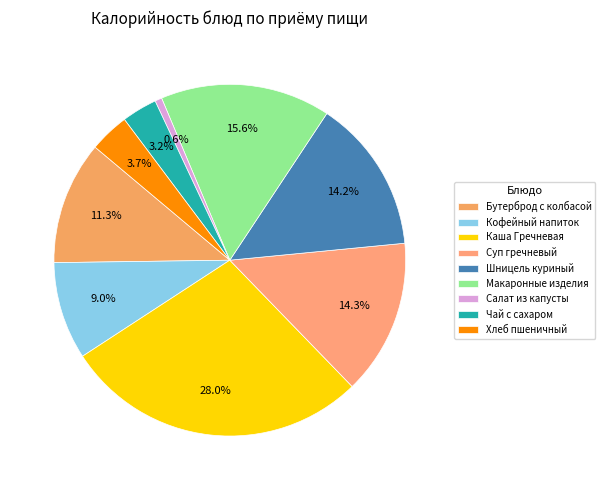

Count the number of slices in the pie.

9